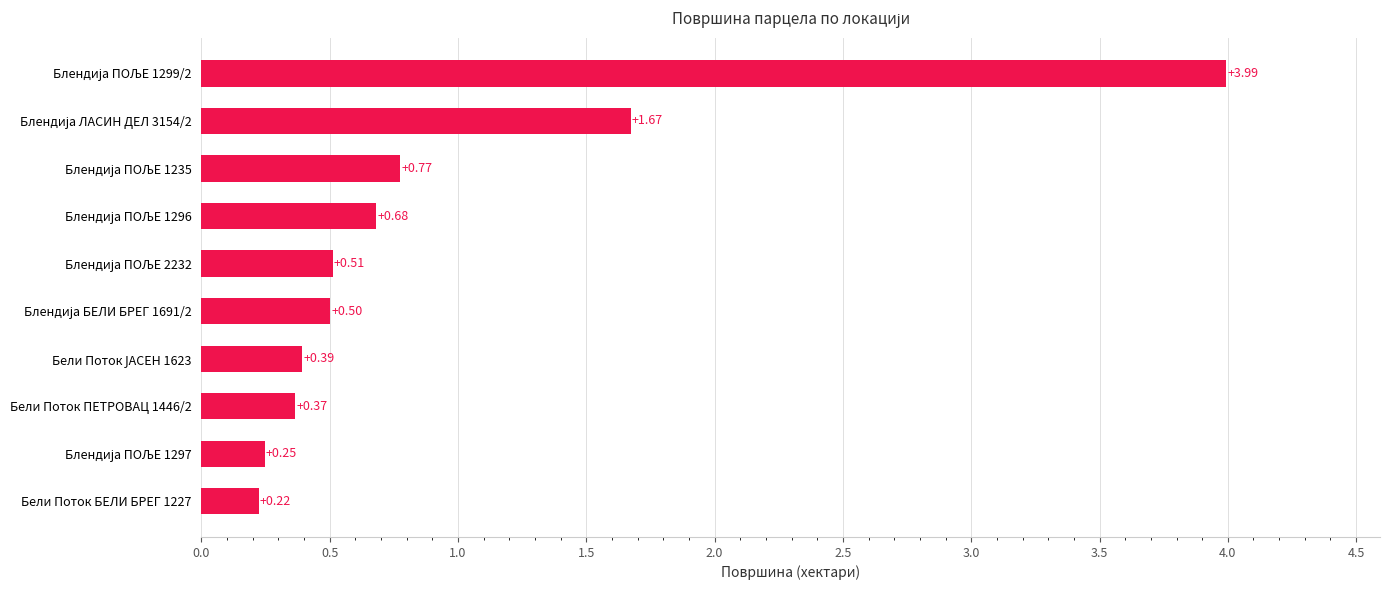

What is the difference between the maximum and minimum values?

3.8